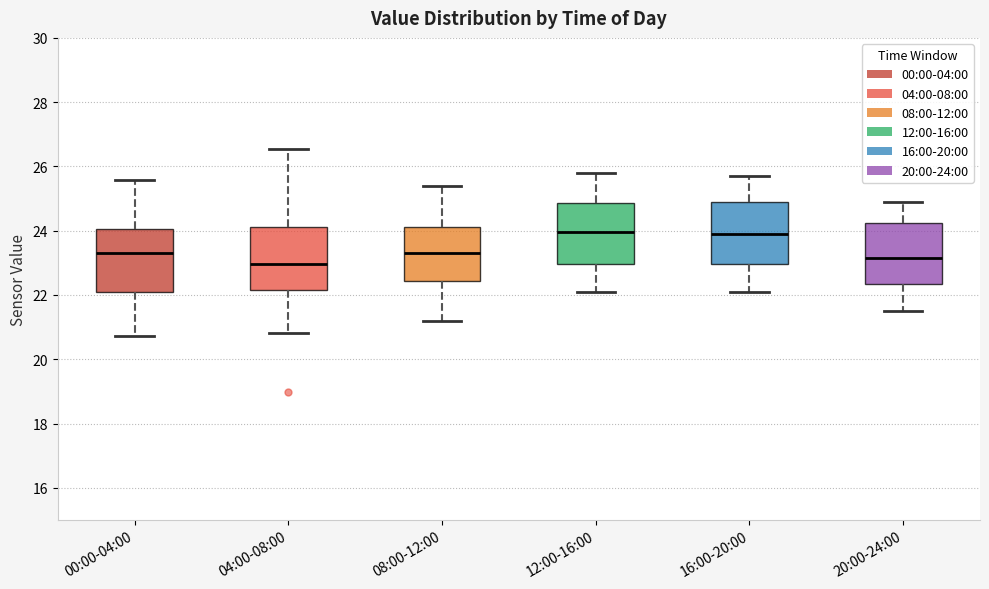

Reading left to right, read every box against the y-axis: the position of its median line, the range the box covers, and the ends of its whiskers. The values are not printed on the chart, so give them approximately, as read against the axis.

00:00-04:00: median 23.4, box 22.0 to 24.0, whiskers 20.8 to 25.6
04:00-08:00: median 23.0, box 22.2 to 24.2, whiskers 20.8 to 26.6
08:00-12:00: median 23.4, box 22.4 to 24.2, whiskers 21.2 to 25.4
12:00-16:00: median 24.0, box 23.0 to 24.8, whiskers 22.2 to 25.8
16:00-20:00: median 24.0, box 23.0 to 25.0, whiskers 22.2 to 25.8
20:00-24:00: median 23.2, box 22.4 to 24.2, whiskers 21.6 to 25.0